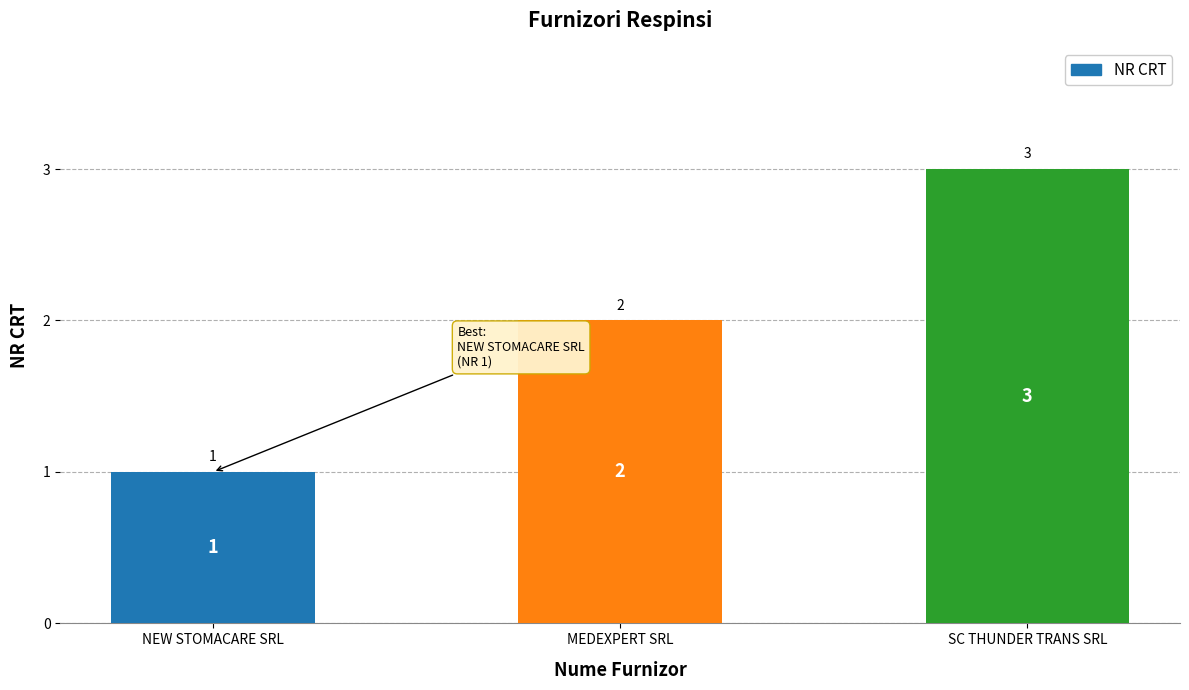

What is the value of the 3rd bar from the left?

3